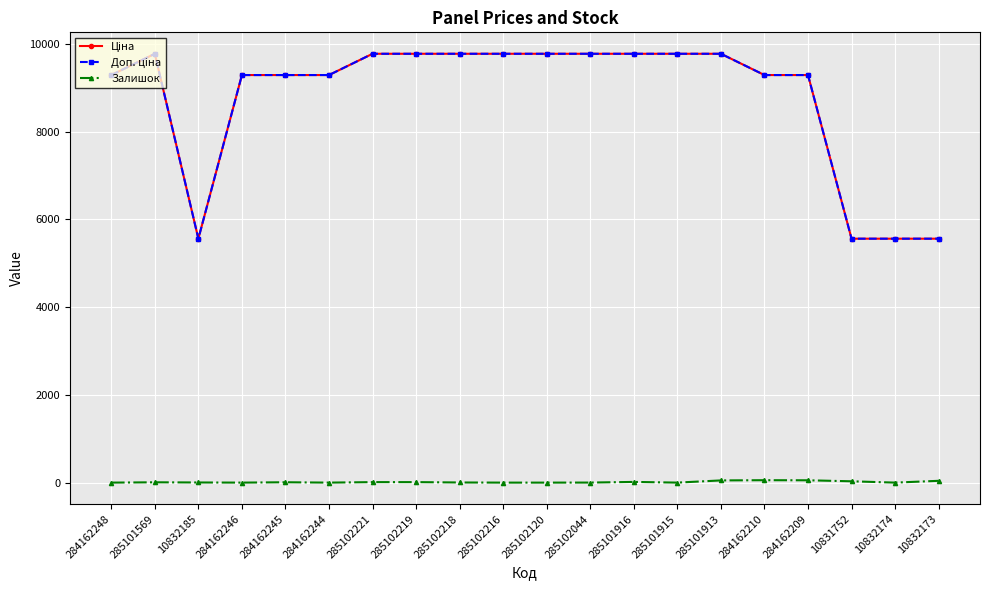

What position from the right is 285101916?

8